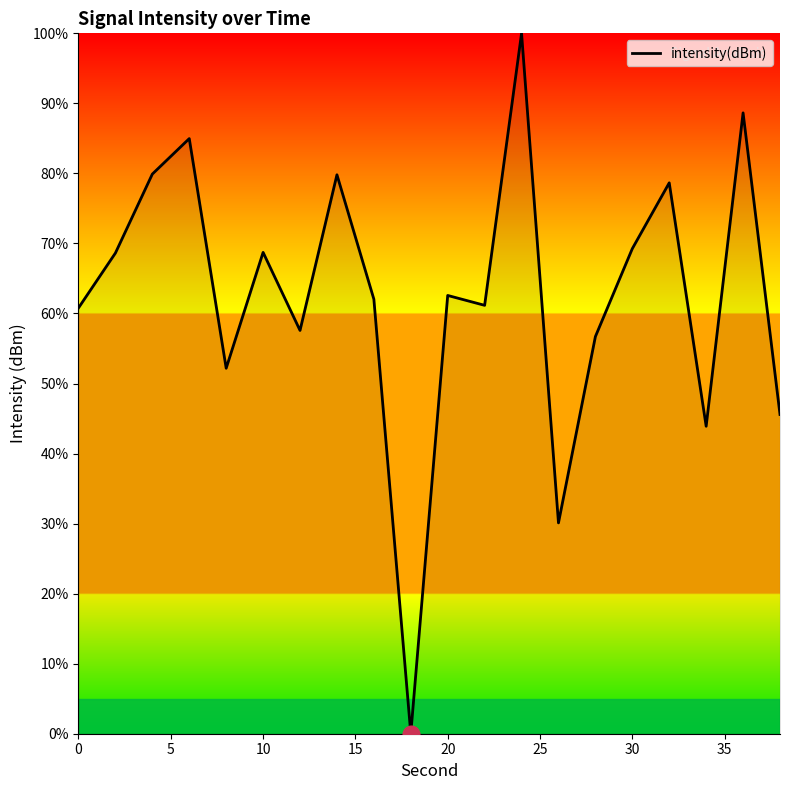

What is the difference between the maximum and minimum values?

100.0